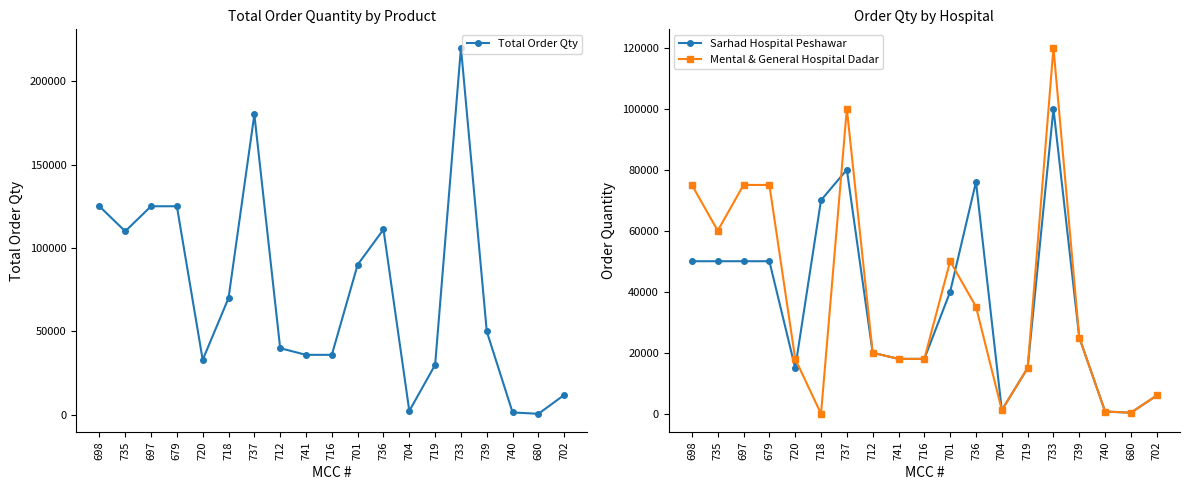

What is the value of the Sarhad Hospital Peshawar point at the 2nd from the left?

50000